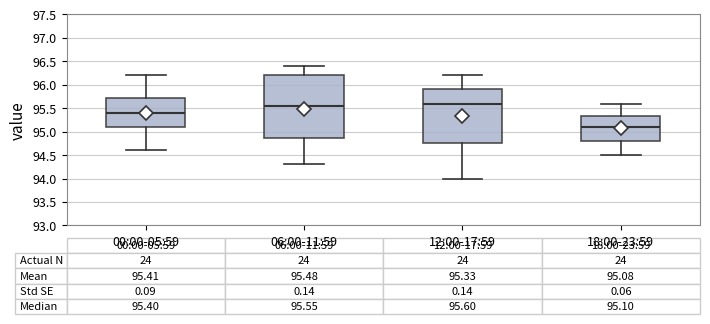

Which box's median line is the lowest?

18:00-23:59